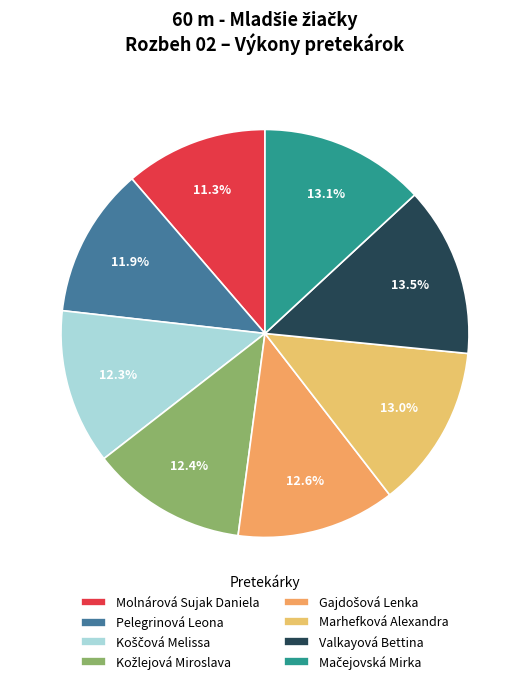

Count the number of slices in the pie.

8